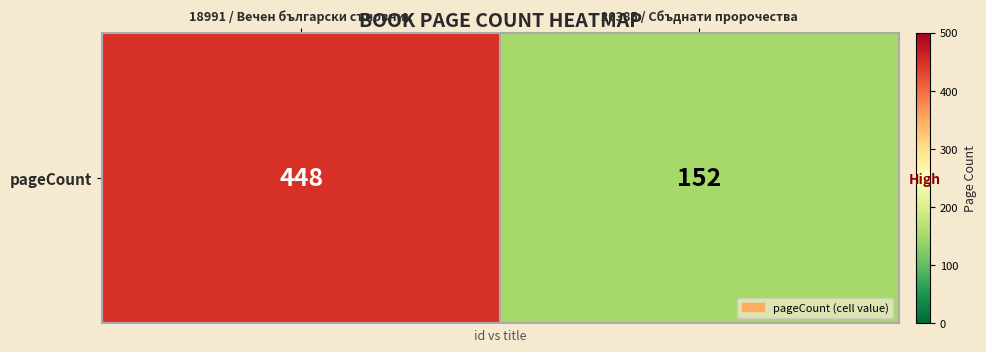

What is the maximum value shown in the chart?

448